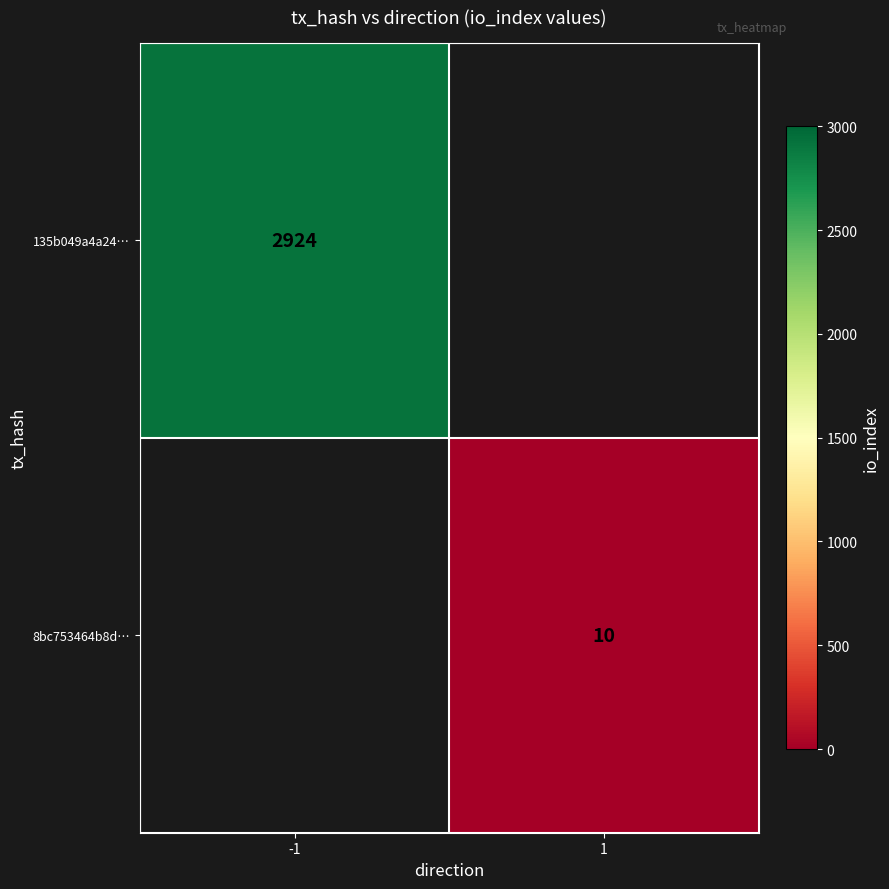

The value of 135b049a4a24… at -1 is 2924. True or false?

True